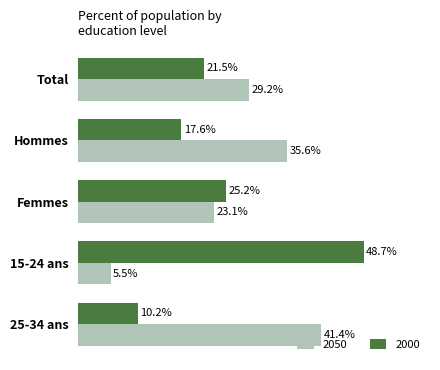

At which label does 2050 reach its peak?

25-34 ans